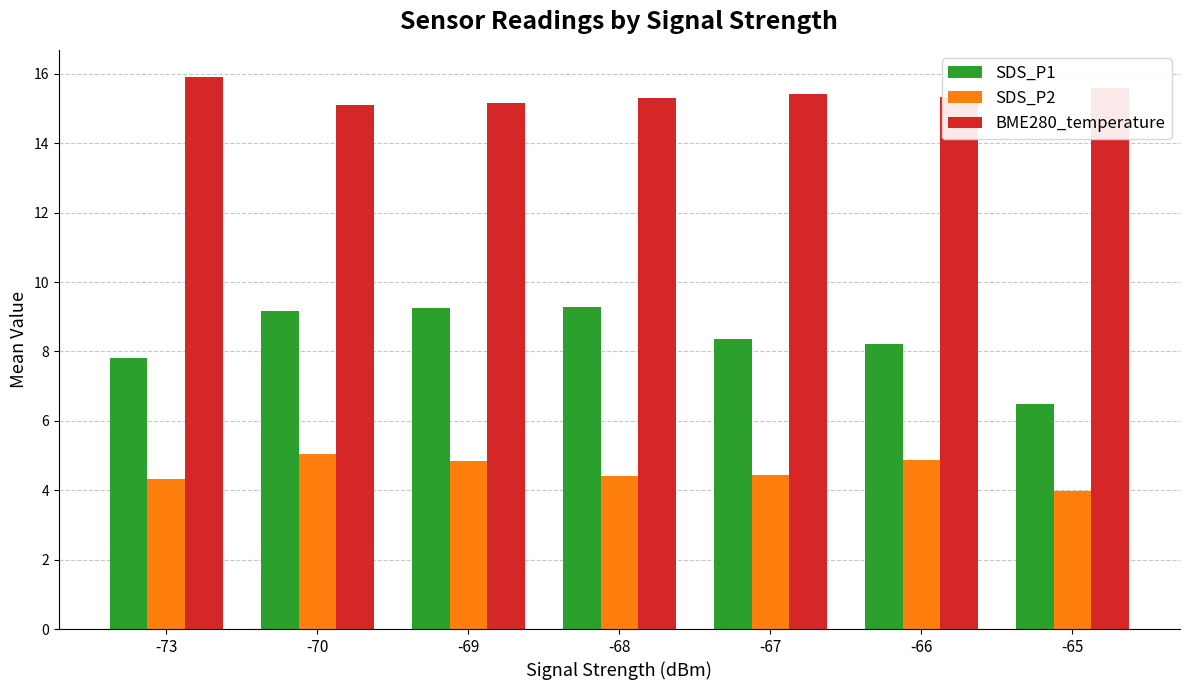

Is it true that SDS_P2 equals 4.5 at -67?

True